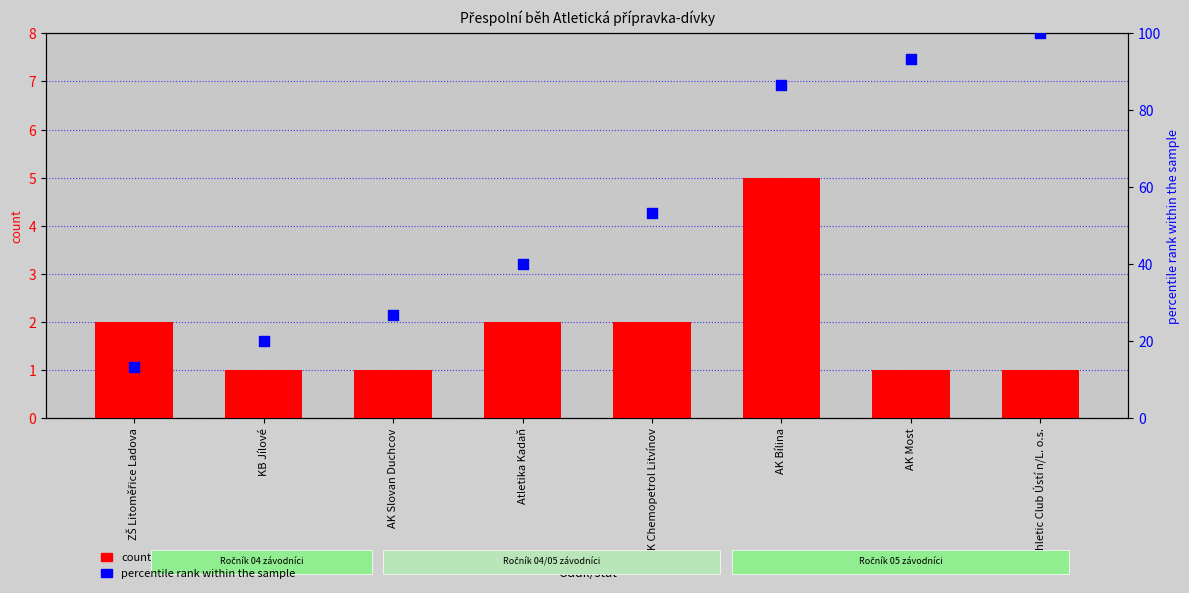

Which series has the largest Y range (max minus min)?

percentile rank within the sample